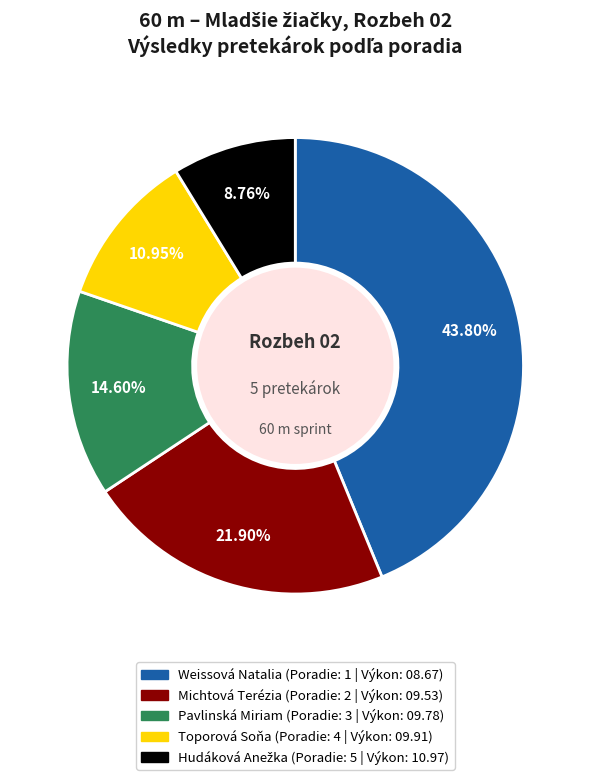

How many slices are in this pie chart?

5